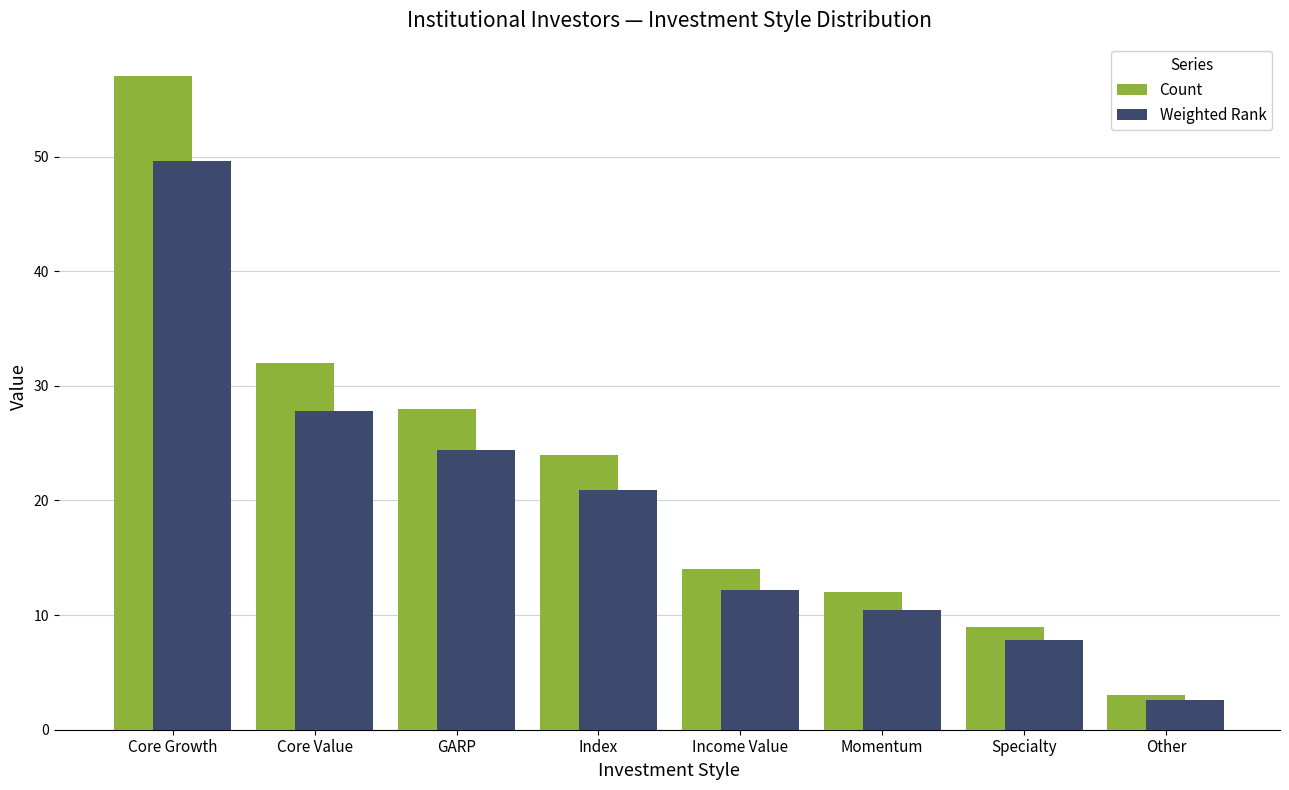

Which series has the largest range (max minus min)?

Count